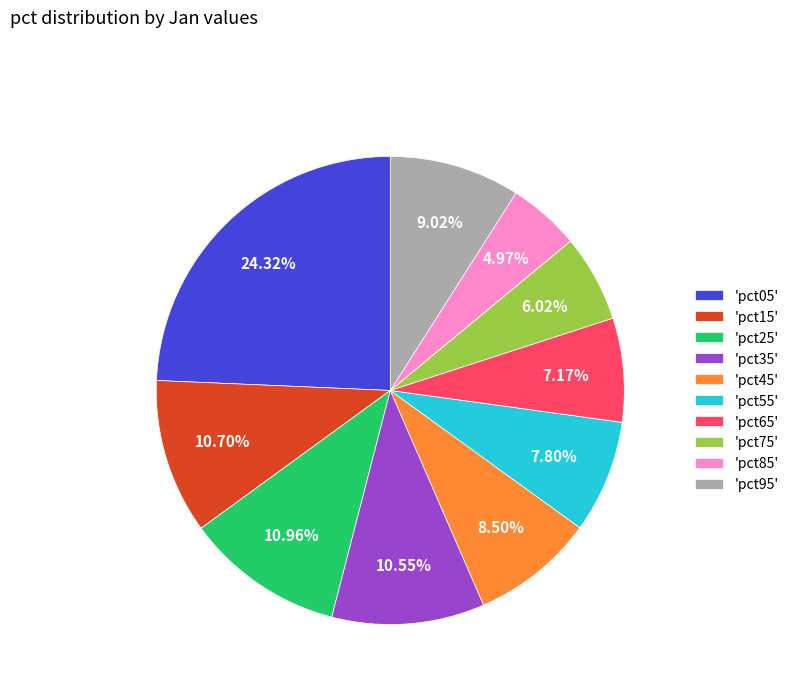

To the nearest percent, what is the difference between the largest and smallest slice percentages?

19%